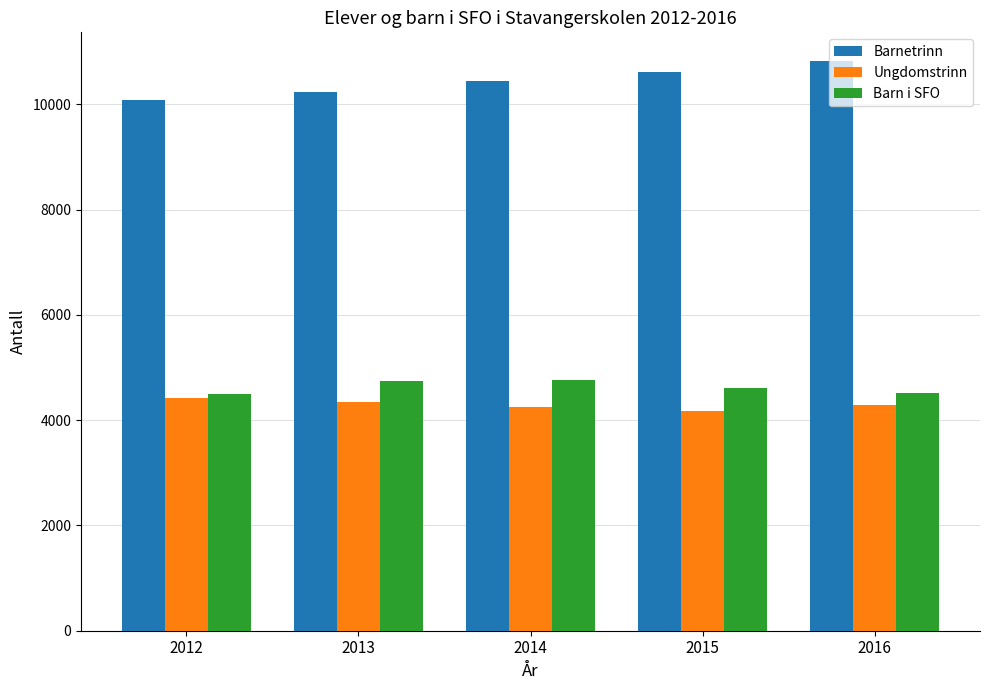

What is the average value of the Barnetrinn series?

10438